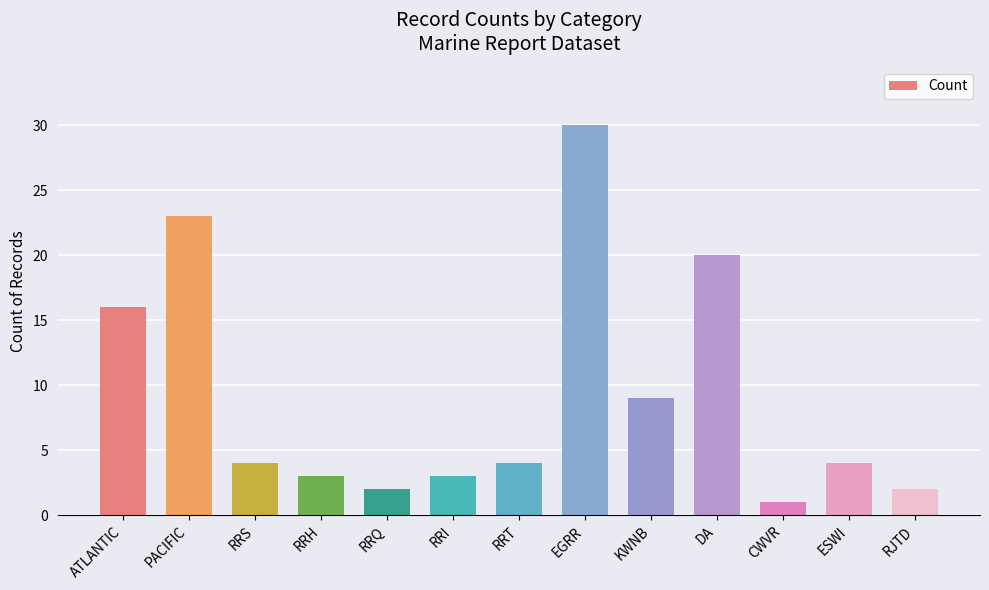

Reading right to left, extract all data points from this chart.

RJTD=2	ESWI=4	CWVR=1	DA=20	KWNB=9	EGRR=30	RRT=4	RRI=3	RRQ=2	RRH=3	RRS=4	PACIFIC=23	ATLANTIC=16